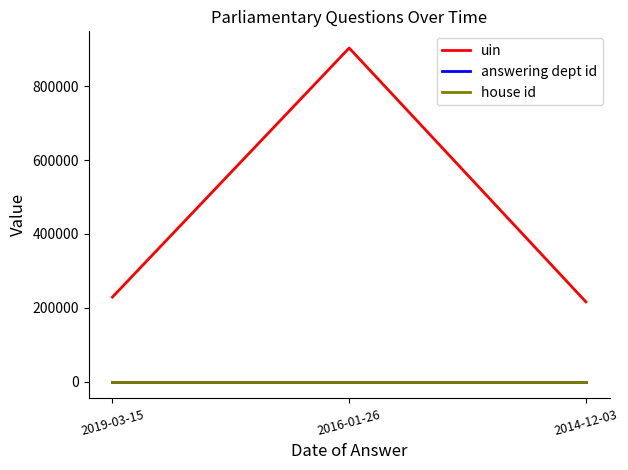

What is the difference between the maximum and second lowest values in the uin series?

674171